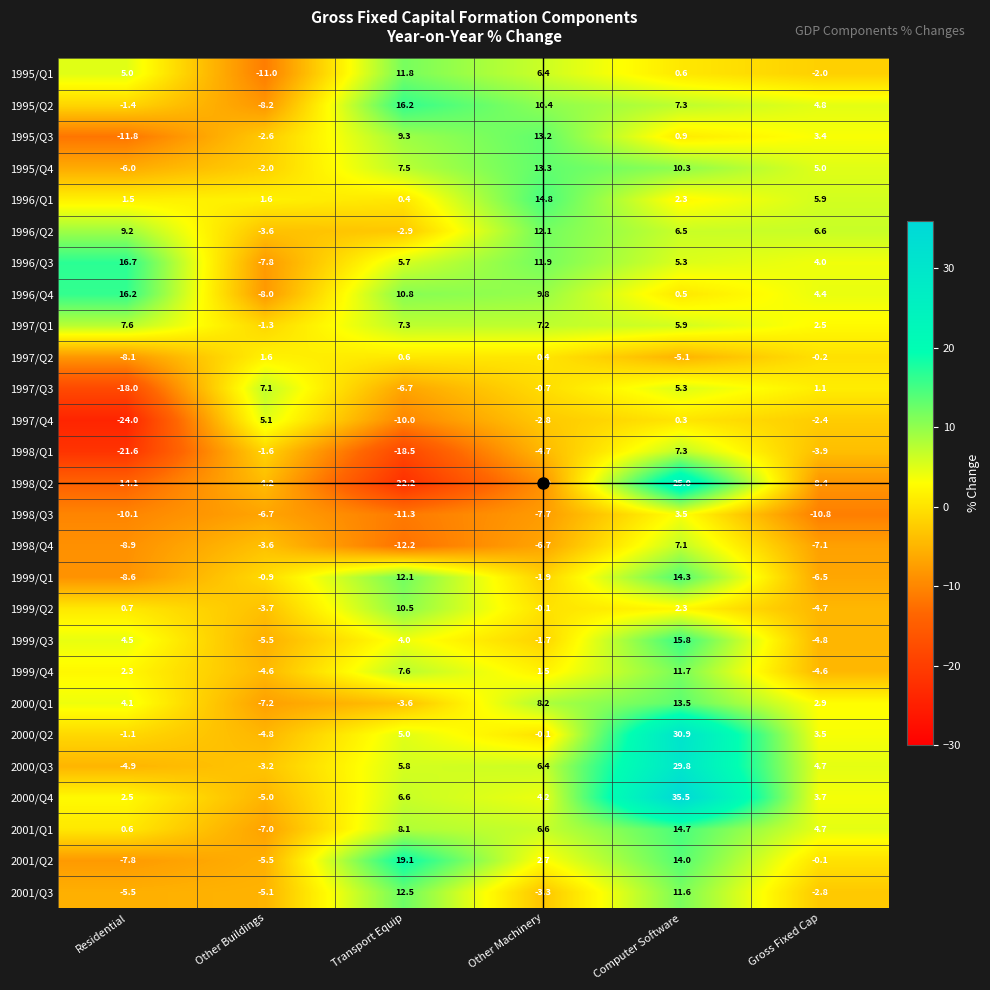

Is it true that 2001/Q2 equals -3.1 at Other Buildings?

False